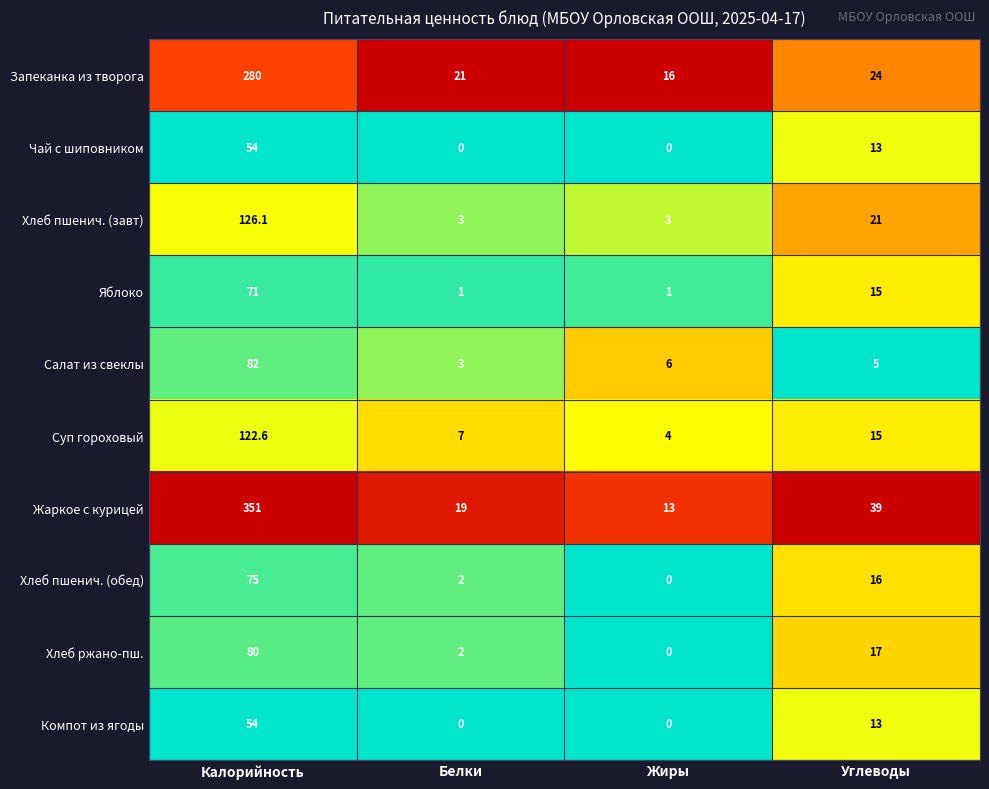

Which label corresponds to the largest value in the chart?

Калорийность